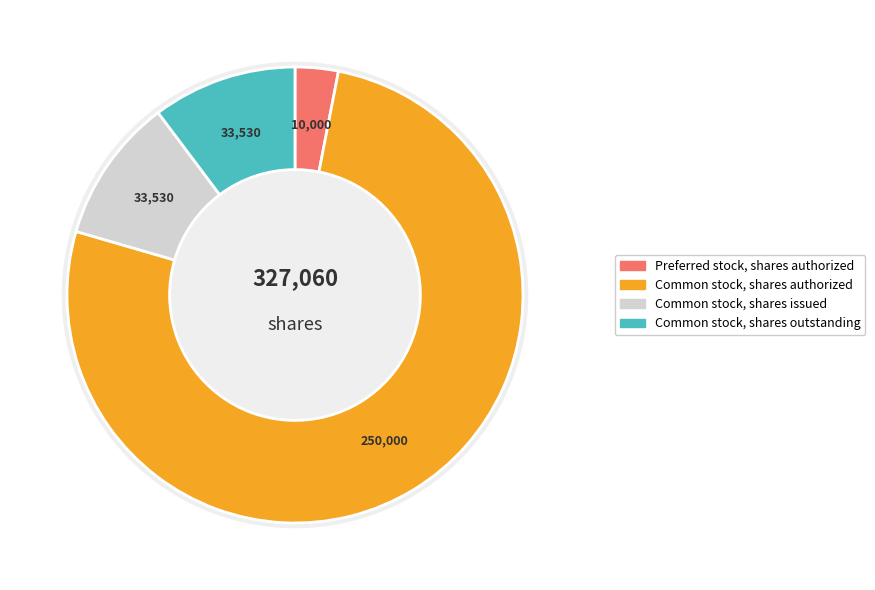

What is the change in value from Preferred stock, shares authorized to Common stock, shares outstanding?

+23530